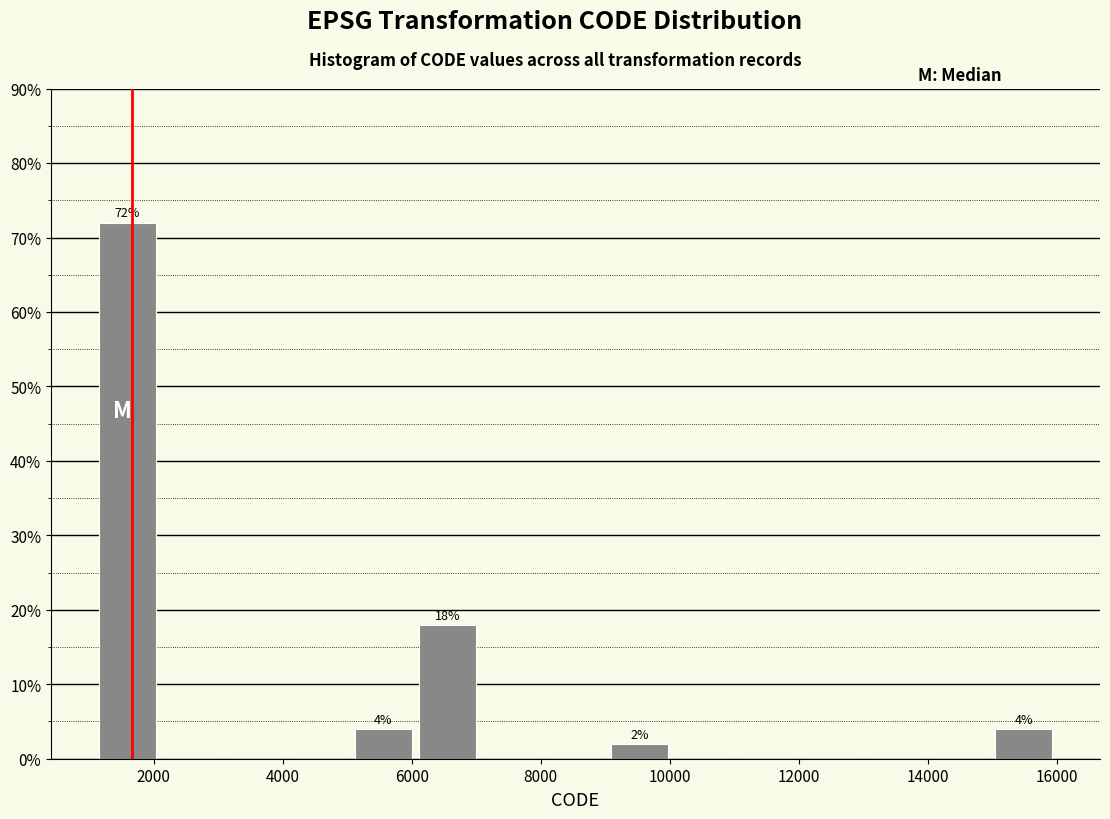

Which range on the x-axis has the tallest bar?

1200 to 2000